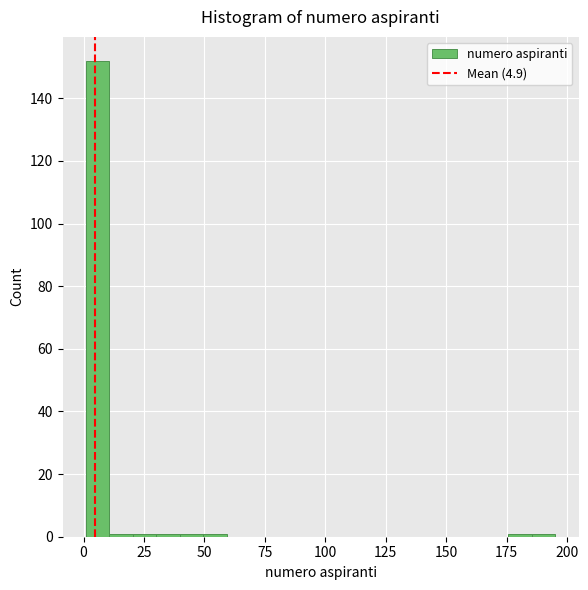

Read against the x-axis, roughly where is the centre of the tallest bar?

5